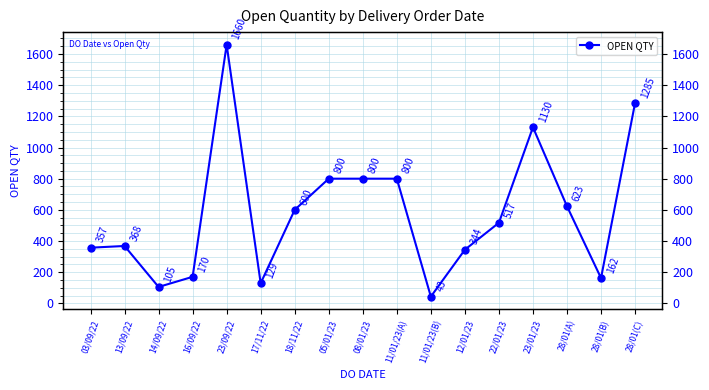

Is it true that the value at 28/01(B) is 94?

False